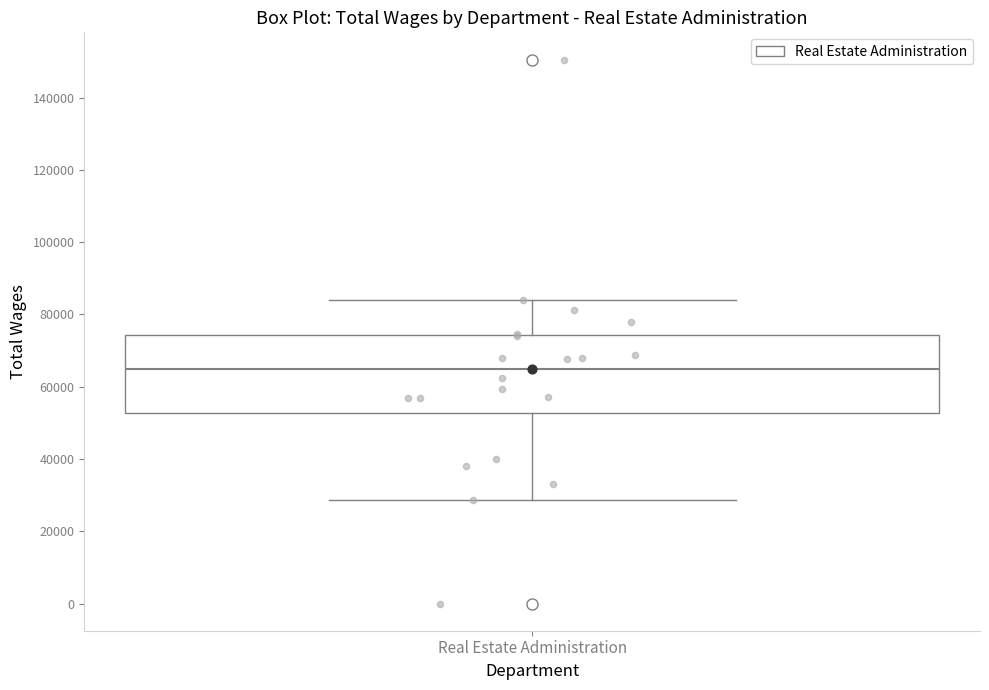

Where does the upper whisker of the box for Real Estate Administration end on the y-axis? The values are not printed on the chart, so give them approximately, as read against the axis.

84000